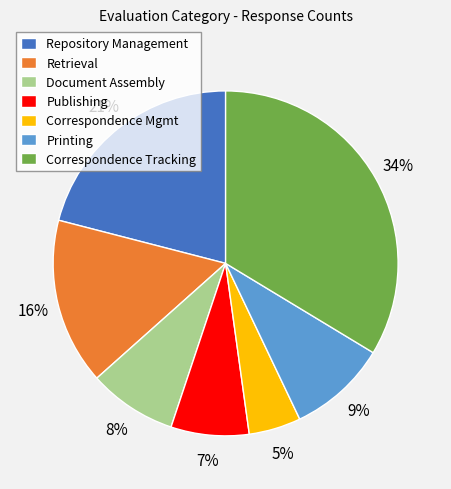

To the nearest percent, what is the average slice percentage?

14%